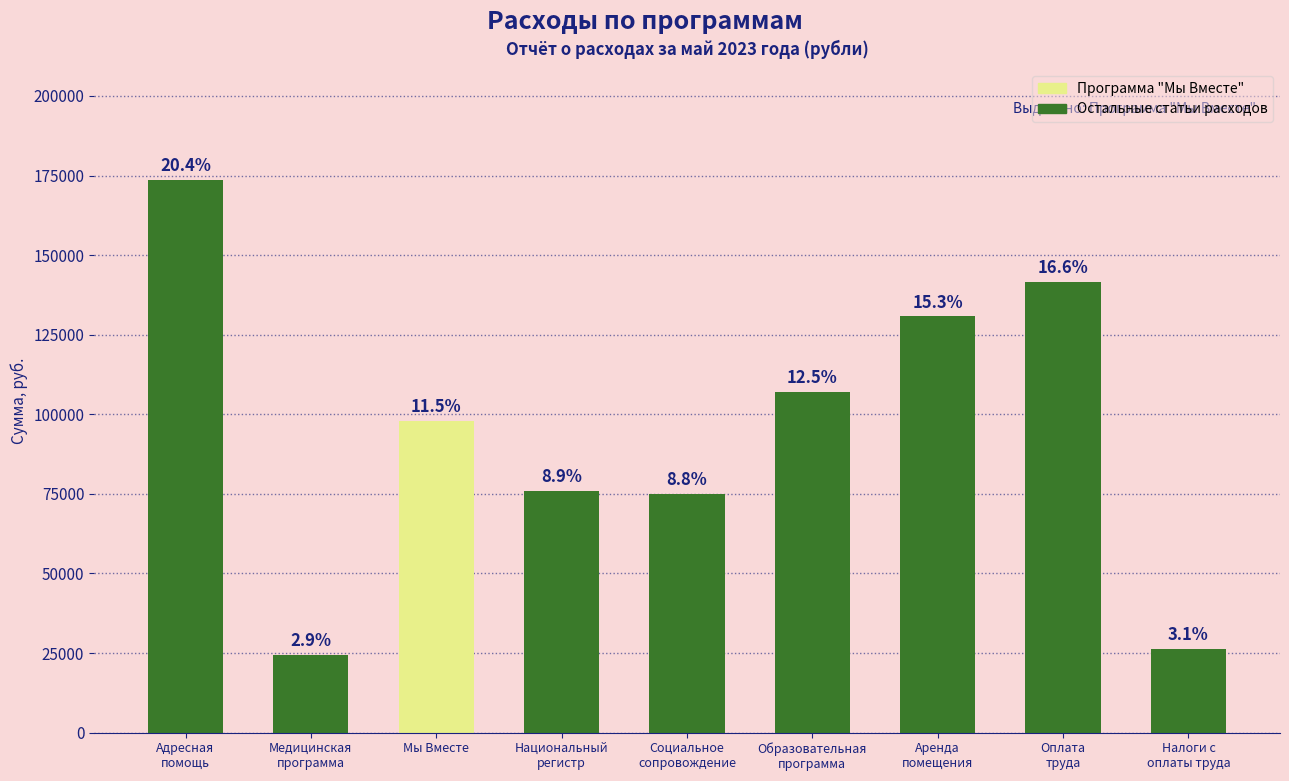

How many bars are there in total?

9